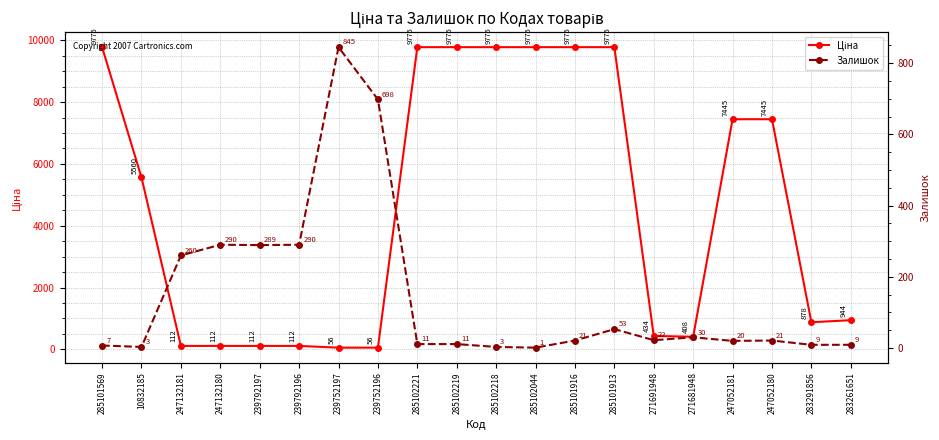

Reading left to right, transcribe all the data shown in this chart.

Ціна: 9775.5	5560.3	111.8	111.8	111.8	111.8	55.9	55.9	9775.5	9775.5	9775.5	9775.5	9775.5	9775.5	434.3	408.2	7444.6	7444.6	878.0	944.2
Залишок: 7.0	3.0	260.0	290.0	289.0	290.0	845.0	698.0	11.0	11.0	3.0	1.0	21.0	53.0	22.0	30.0	20.0	21.0	9.0	9.0